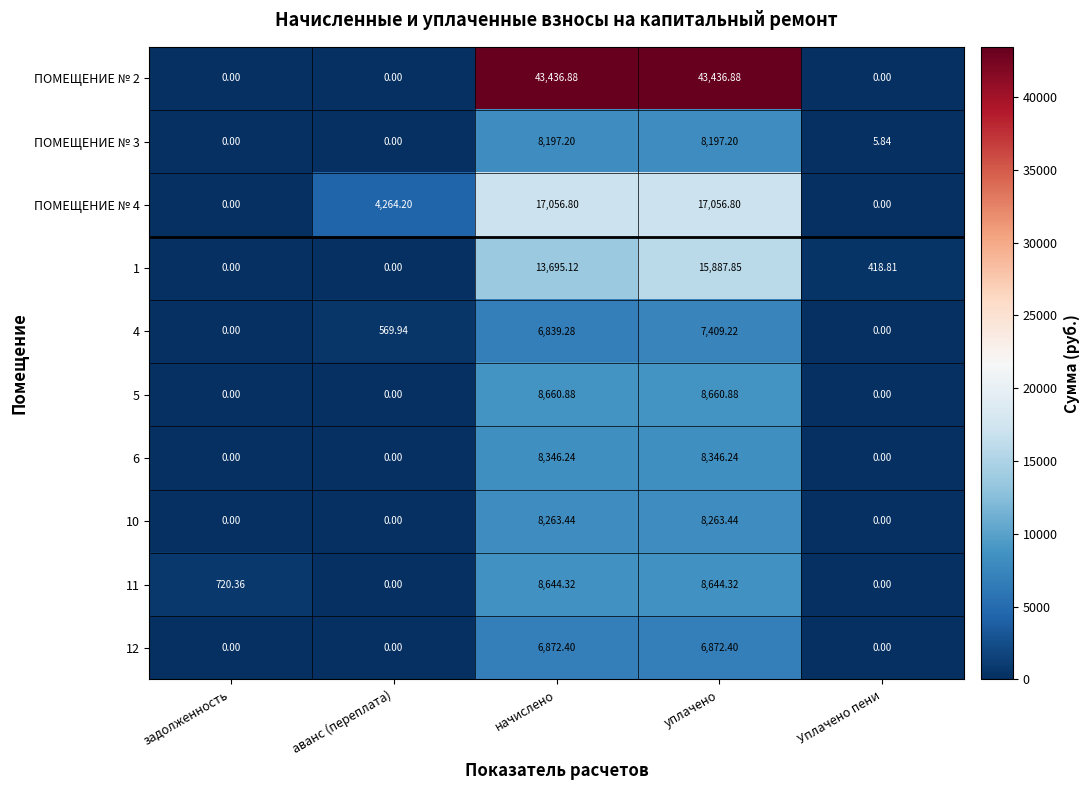

At which label does 11 first exceed 720?

задолженность